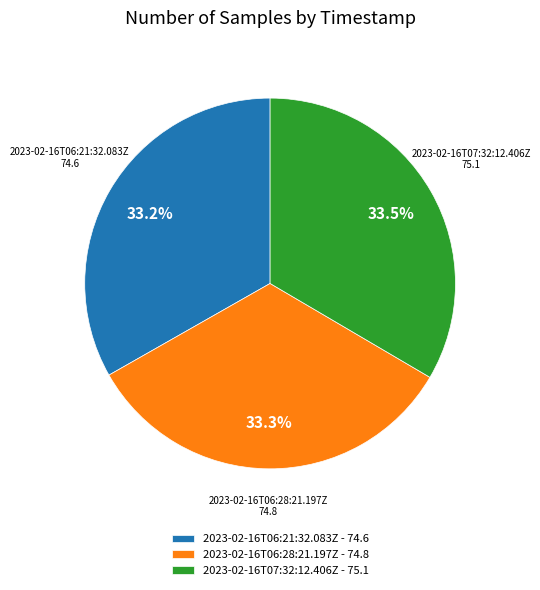

Does any single category account for the majority?

No